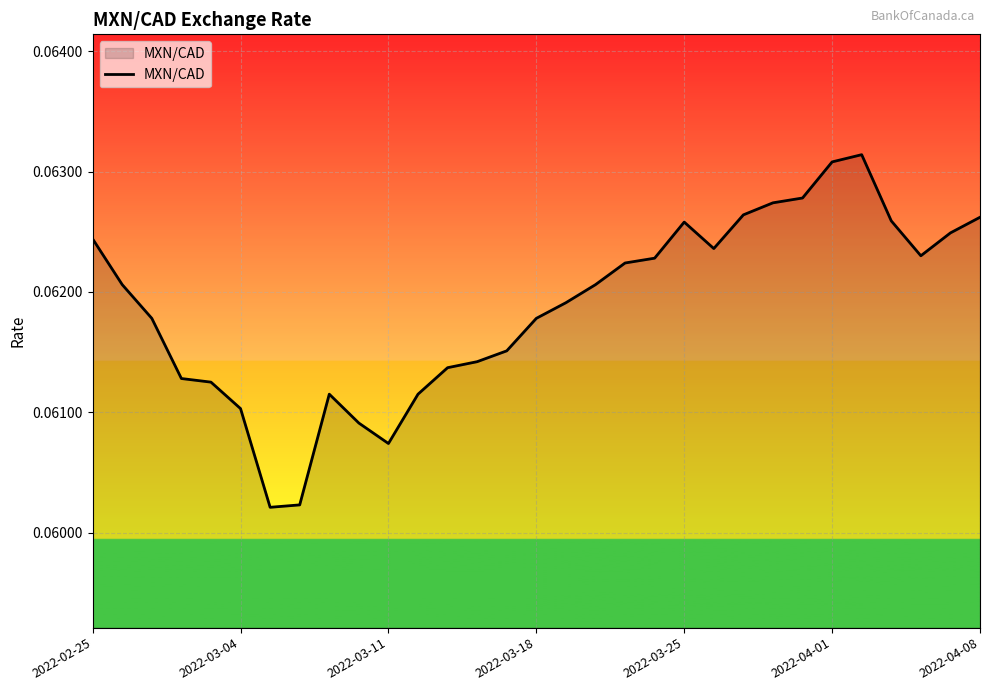

Reading left to right, transcribe all the data shown in this chart.

0.1	0.1	0.1	0.1	0.1	0.1	0.1	0.1	0.1	0.1	0.1	0.1	0.1	0.1	0.1	0.1	0.1	0.1	0.1	0.1	0.1	0.1	0.1	0.1	0.1	0.1	0.1	0.1	0.1	0.1	0.1